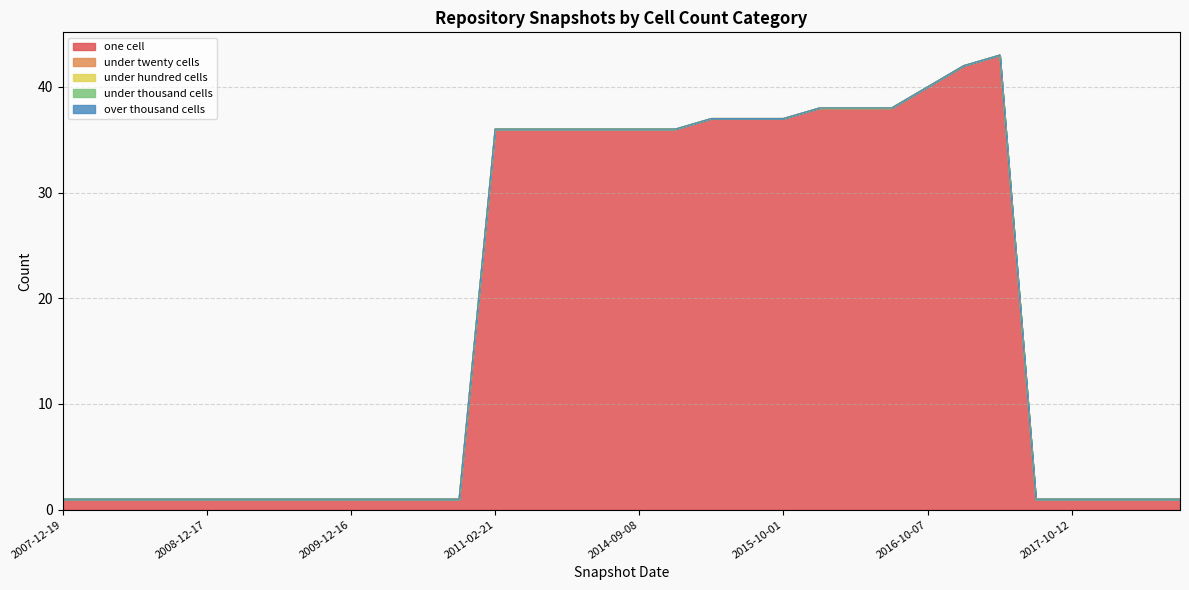

Reading left to right, list all the values displayed in this chart.

one_cell: 1	1	1	1	1	1	1	1	1	1	1	1	36	36	36	36	36	36	37	37	37	38	38	38	40	42	43	1	1	1	1	1
under_twenty_cells: 0	0	0	0	0	0	0	0	0	0	0	0	0	0	0	0	0	0	0	0	0	0	0	0	0	0	0	0	0	0	0	0
under_hundred_cells: 0	0	0	0	0	0	0	0	0	0	0	0	0	0	0	0	0	0	0	0	0	0	0	0	0	0	0	0	0	0	0	0
under_thousand_cells: 0	0	0	0	0	0	0	0	0	0	0	0	0	0	0	0	0	0	0	0	0	0	0	0	0	0	0	0	0	0	0	0
over_thousand_cells: 0	0	0	0	0	0	0	0	0	0	0	0	0	0	0	0	0	0	0	0	0	0	0	0	0	0	0	0	0	0	0	0